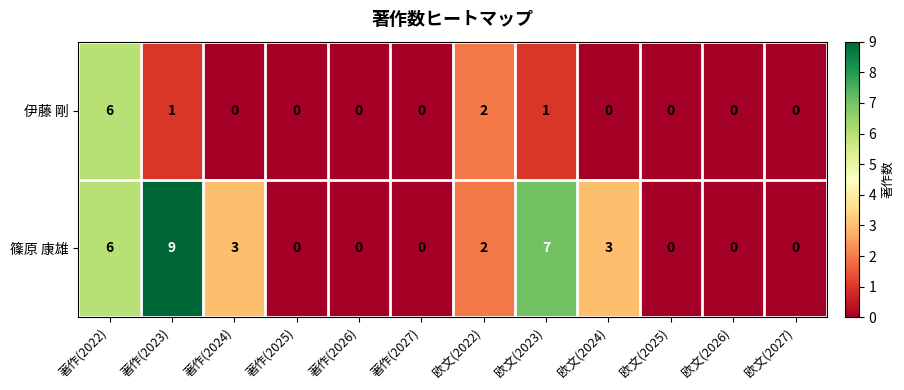

How many categories are shown in the chart?

12